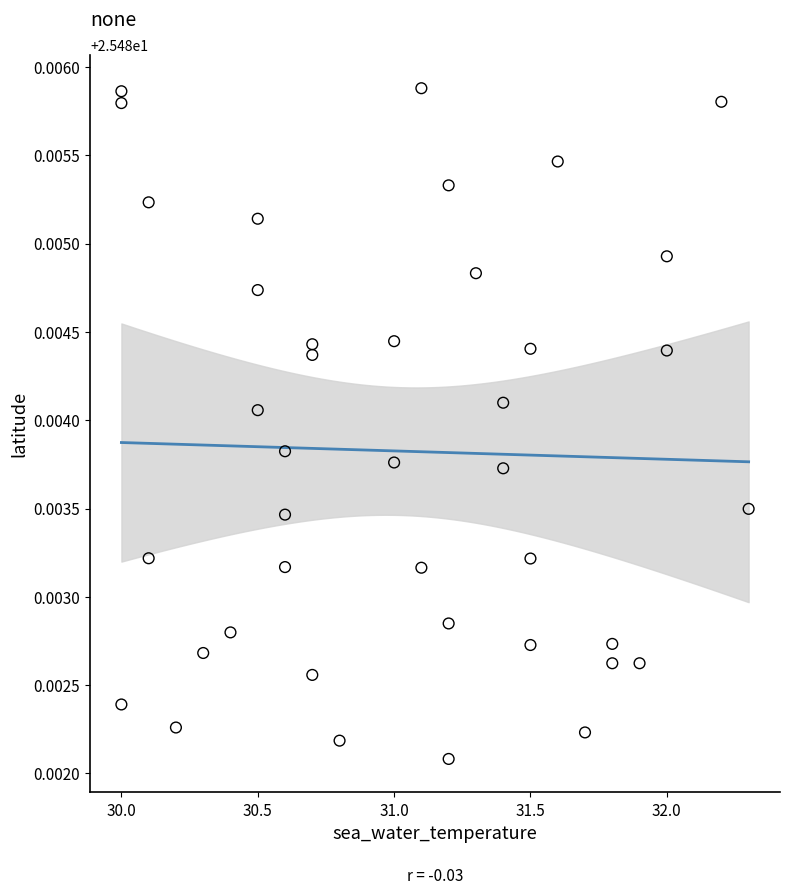

What is the range of X values (max minus min)?

2.3